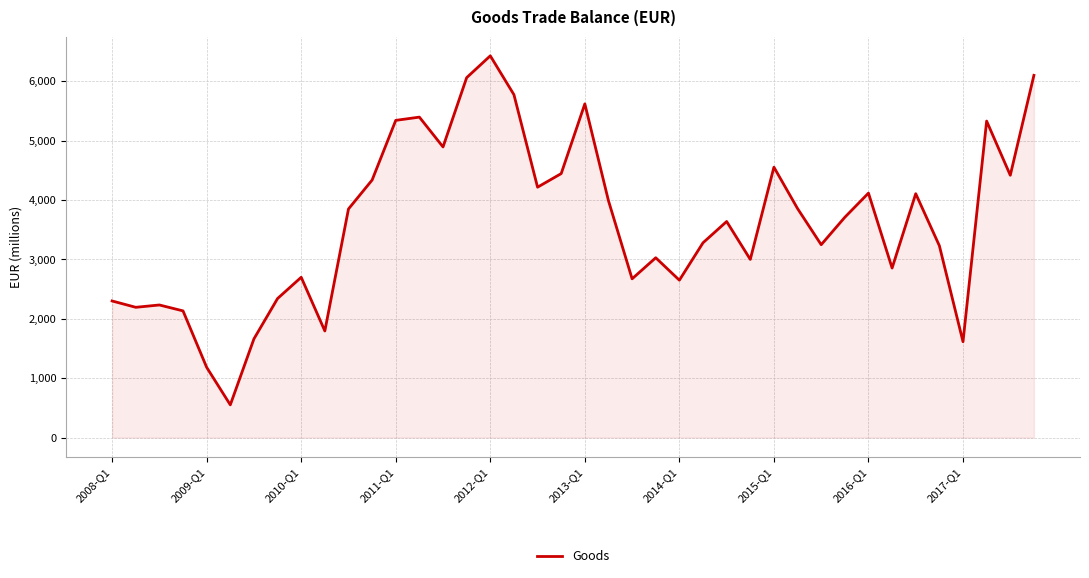

True or false: there are more than 0 points higher than both neighbors.

True